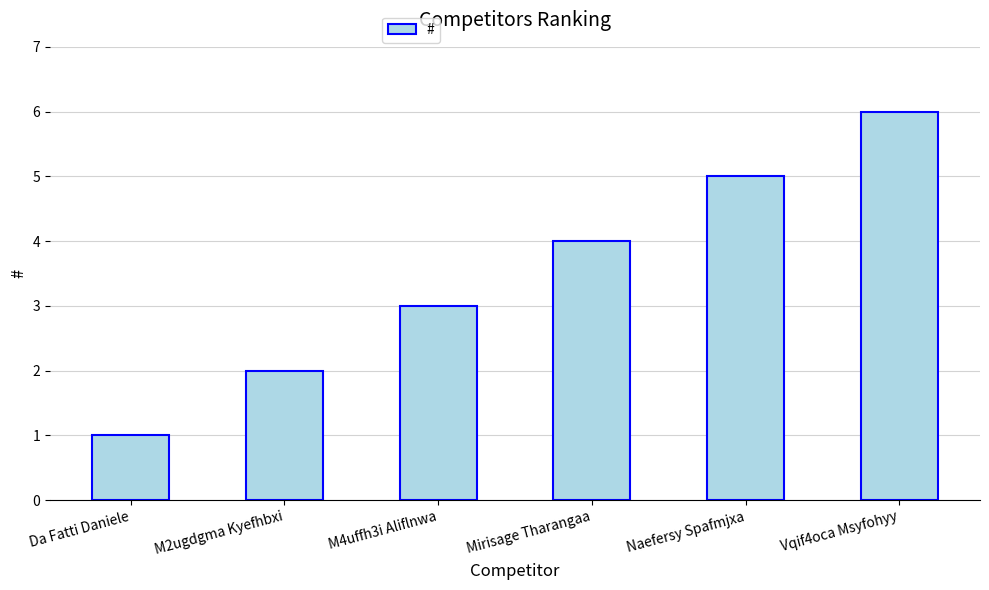

Is it true that the value at M2ugdgma Kyefhbxi is 3?

False